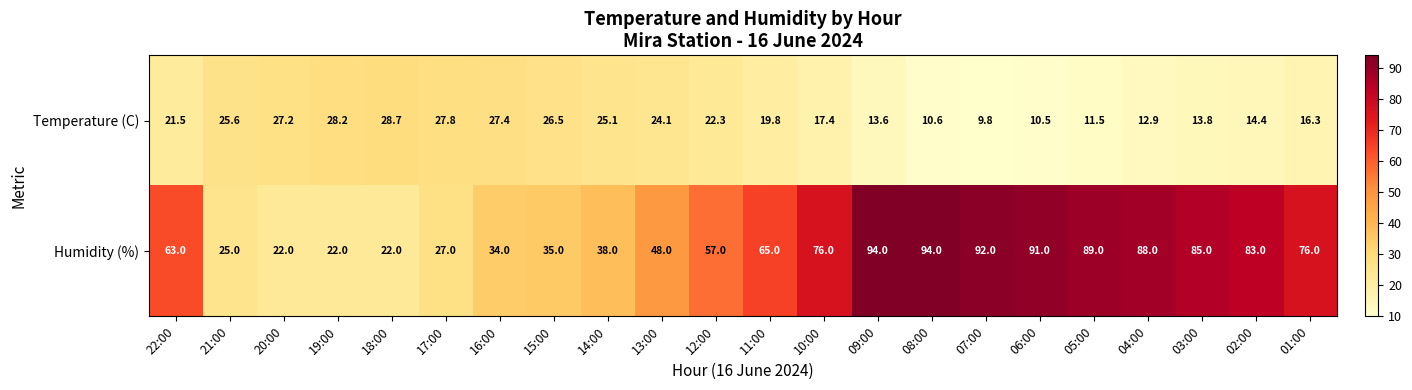

List the series in order of their overall mean, lowest first.

Temperature (C), Humidity (%)